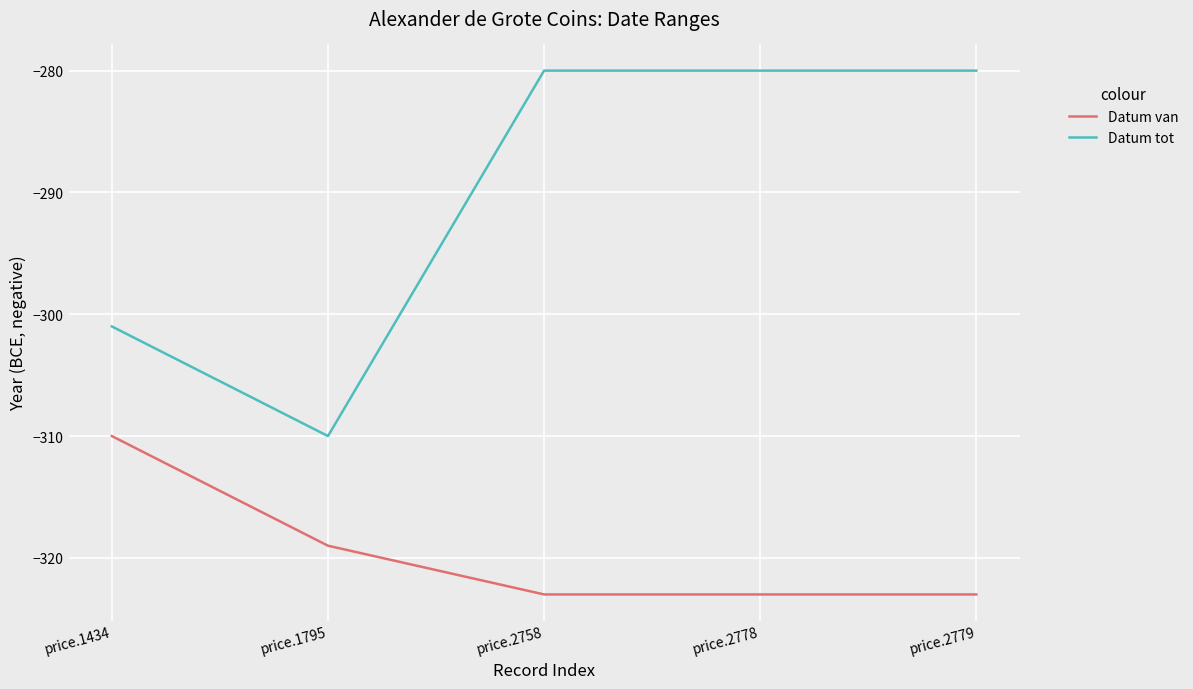

True or false: Datum tot and Datum van intersect in this chart.

False